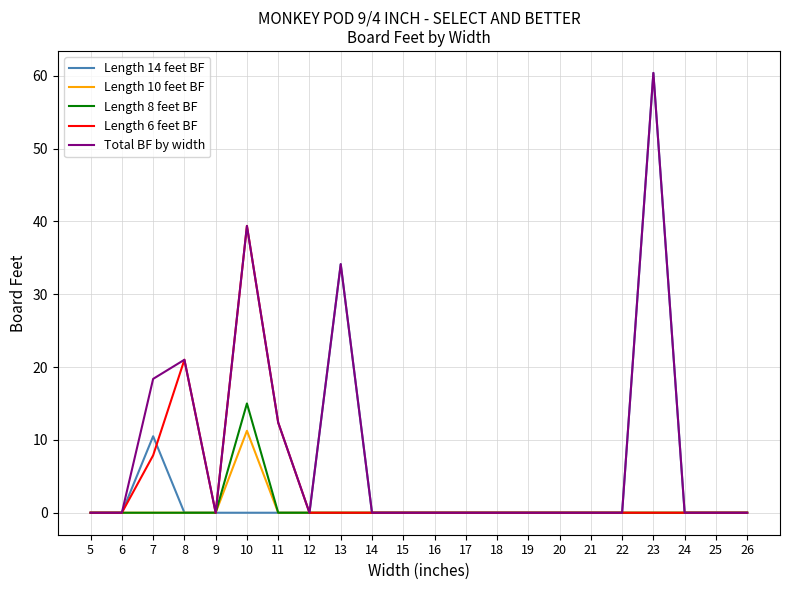

Which category has the highest value across all series?

23